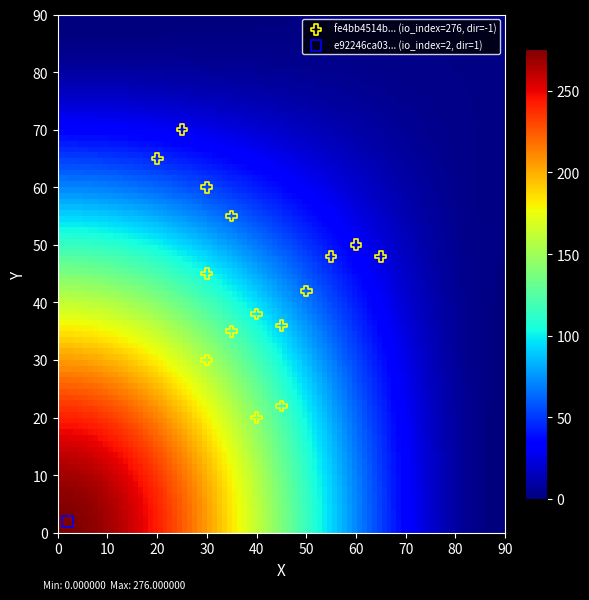

What are all the series names shown in the legend?

fe4bb4514b... (io_index=276, dir=-1), e92246ca03... (io_index=2, dir=1)